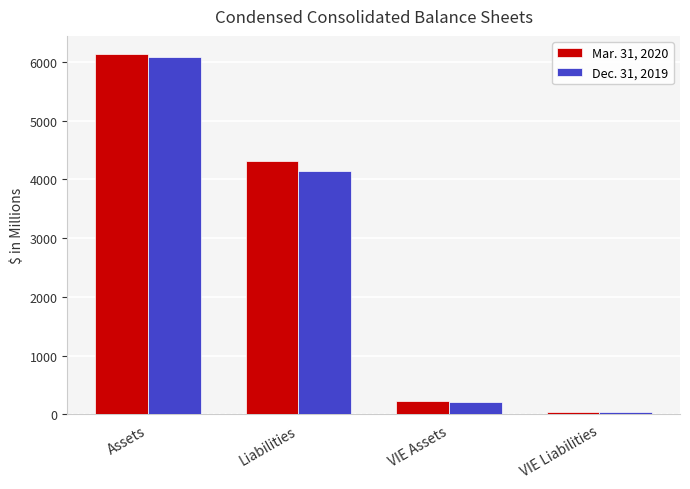

Are the bars grouped side by side (vs. stacked)?

Yes